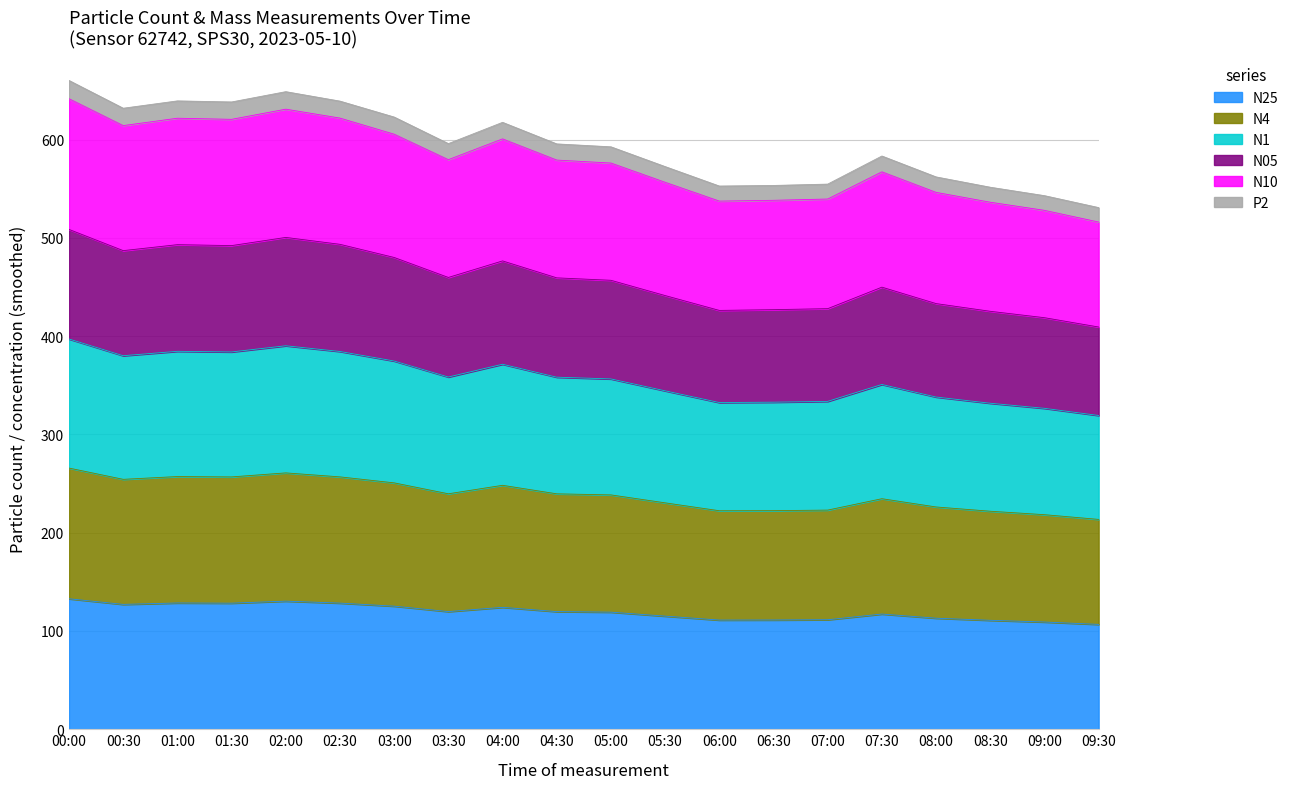

What is the label of the 14th point from the right?

03:00